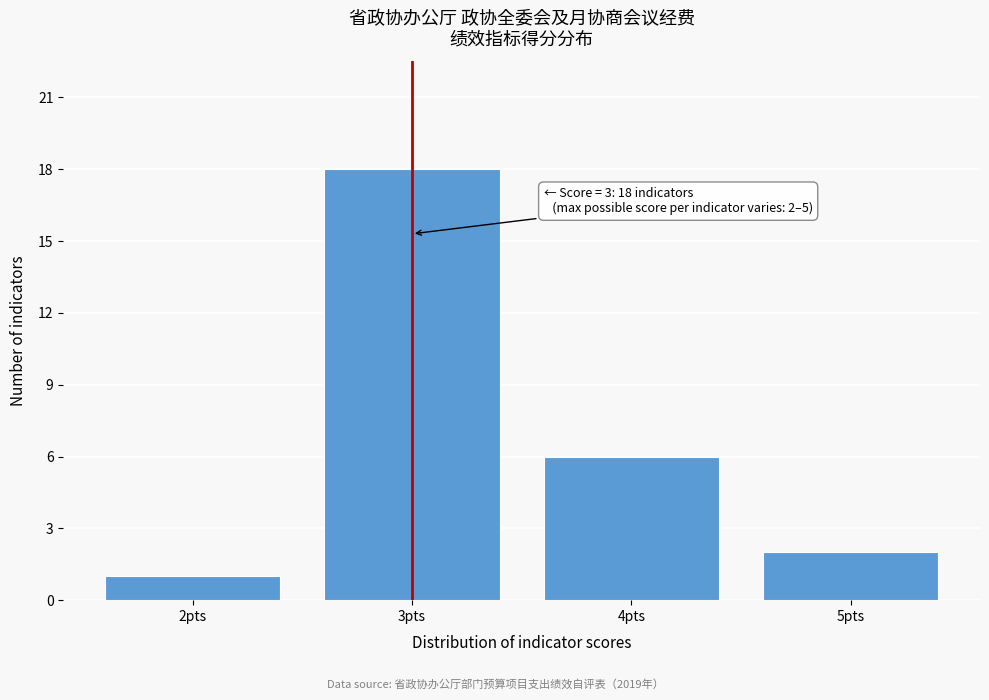

Reading left to right, extract all data points from this chart.

1	18	6	2